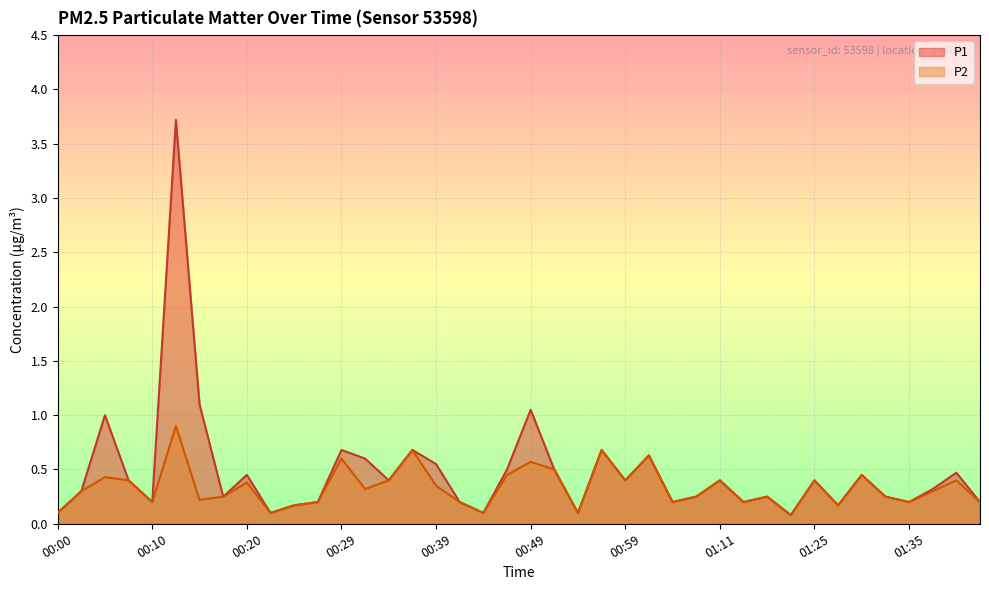

Reading right to left, what are all the values shown in this chart?

P1: 01:42=0.2	01:40=0.5	01:37=0.3	01:35=0.2	01:32=0.2	01:30=0.5	01:27=0.2	01:25=0.4	01:22=0.1	01:20=0.2	01:14=0.2	01:11=0.4	01:09=0.2	01:07=0.2	01:04=0.6	00:59=0.4	00:57=0.7	00:54=0.1	00:52=0.5	00:49=1.1	00:47=0.5	00:44=0.1	00:42=0.2	00:39=0.6	00:37=0.7	00:34=0.4	00:32=0.6	00:29=0.7	00:27=0.2	00:25=0.2	00:22=0.1	00:20=0.5	00:17=0.2	00:15=1.1	00:12=3.7	00:10=0.2	00:08=0.4	00:05=1.0	00:03=0.3	00:00=0.1
P2: 01:42=0.2	01:40=0.4	01:37=0.3	01:35=0.2	01:32=0.2	01:30=0.5	01:27=0.2	01:25=0.4	01:22=0.1	01:20=0.2	01:14=0.2	01:11=0.4	01:09=0.2	01:07=0.2	01:04=0.6	00:59=0.4	00:57=0.7	00:54=0.1	00:52=0.5	00:49=0.6	00:47=0.5	00:44=0.1	00:42=0.2	00:39=0.3	00:37=0.7	00:34=0.4	00:32=0.3	00:29=0.6	00:27=0.2	00:25=0.2	00:22=0.1	00:20=0.4	00:17=0.2	00:15=0.2	00:12=0.9	00:10=0.2	00:08=0.4	00:05=0.4	00:03=0.3	00:00=0.1